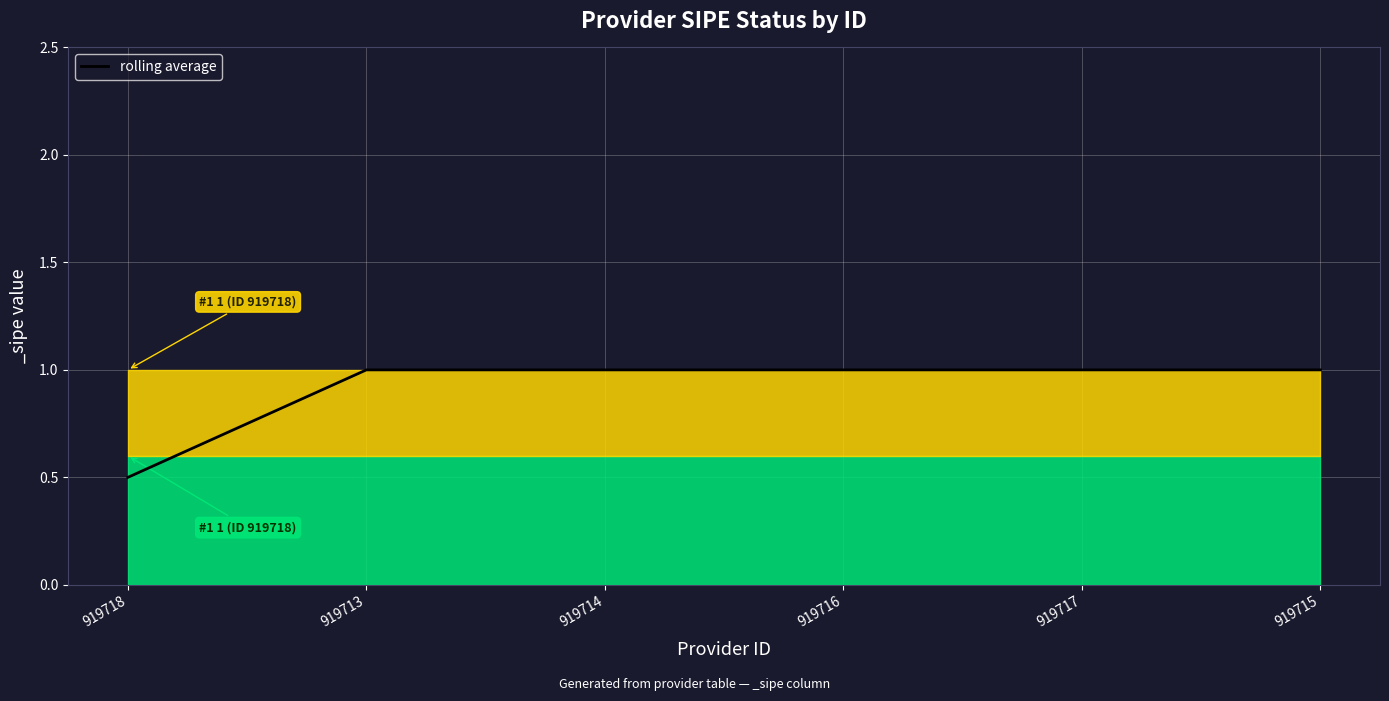

Count the number of categories in the chart.

6